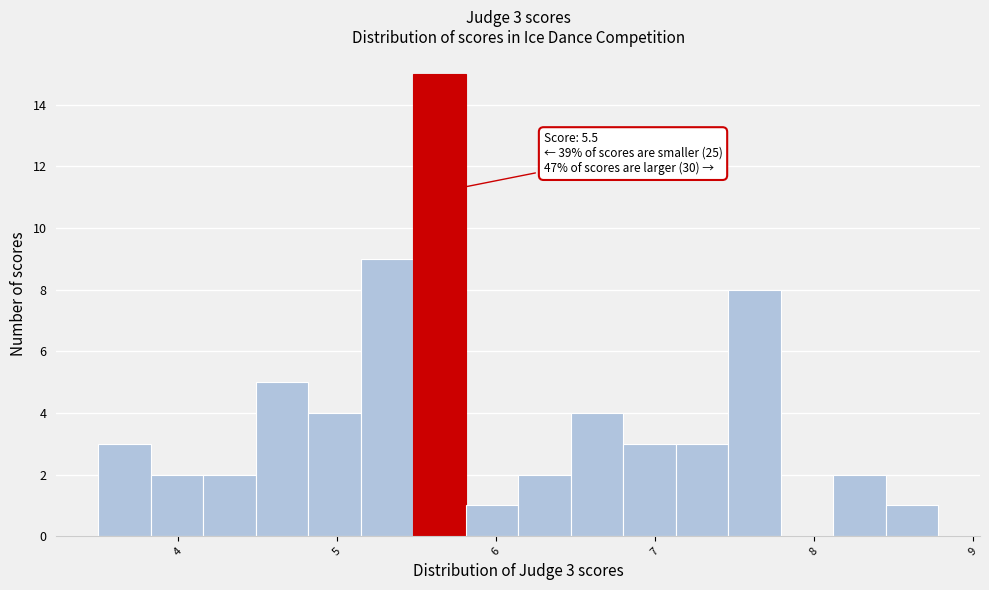

Read against the x-axis, roughly where is the centre of the tallest bar?

5.6